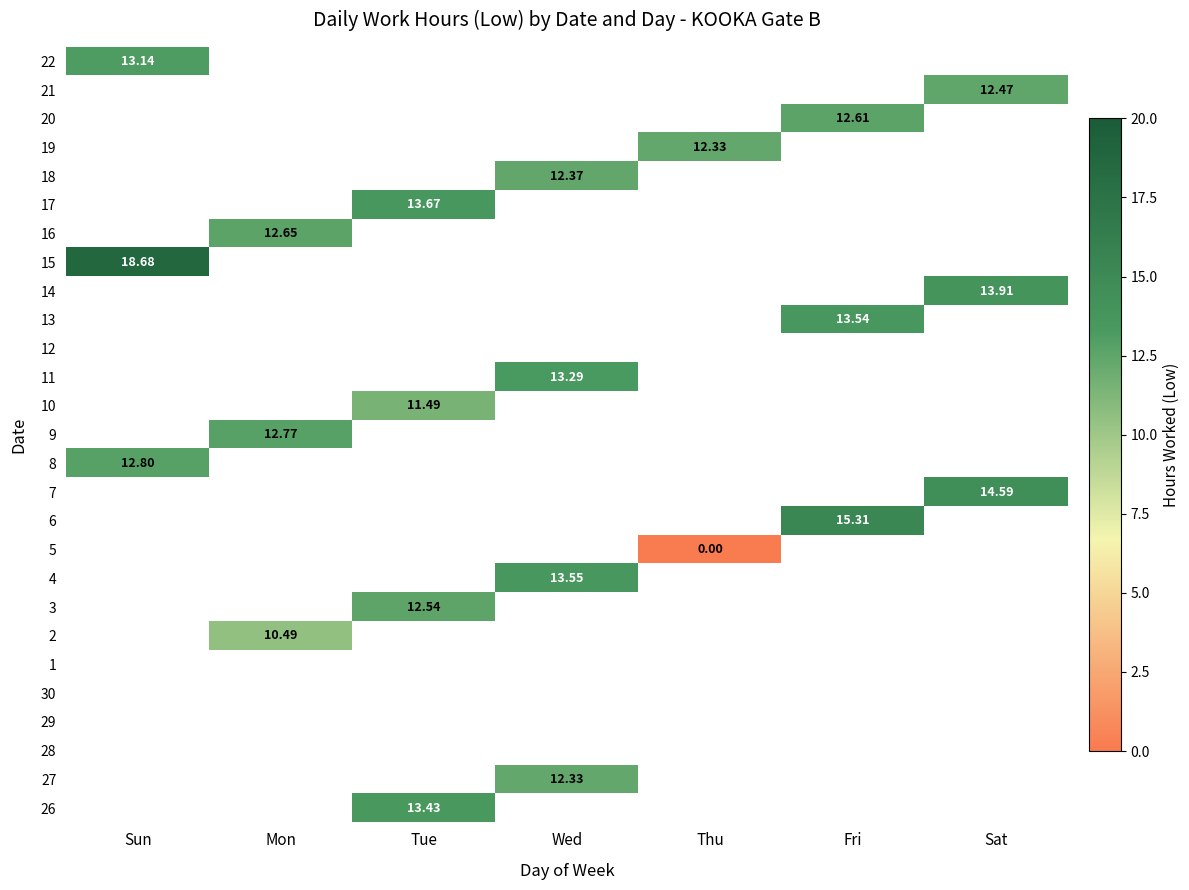

Is it true that 11 equals 6.1 at Wed?

False